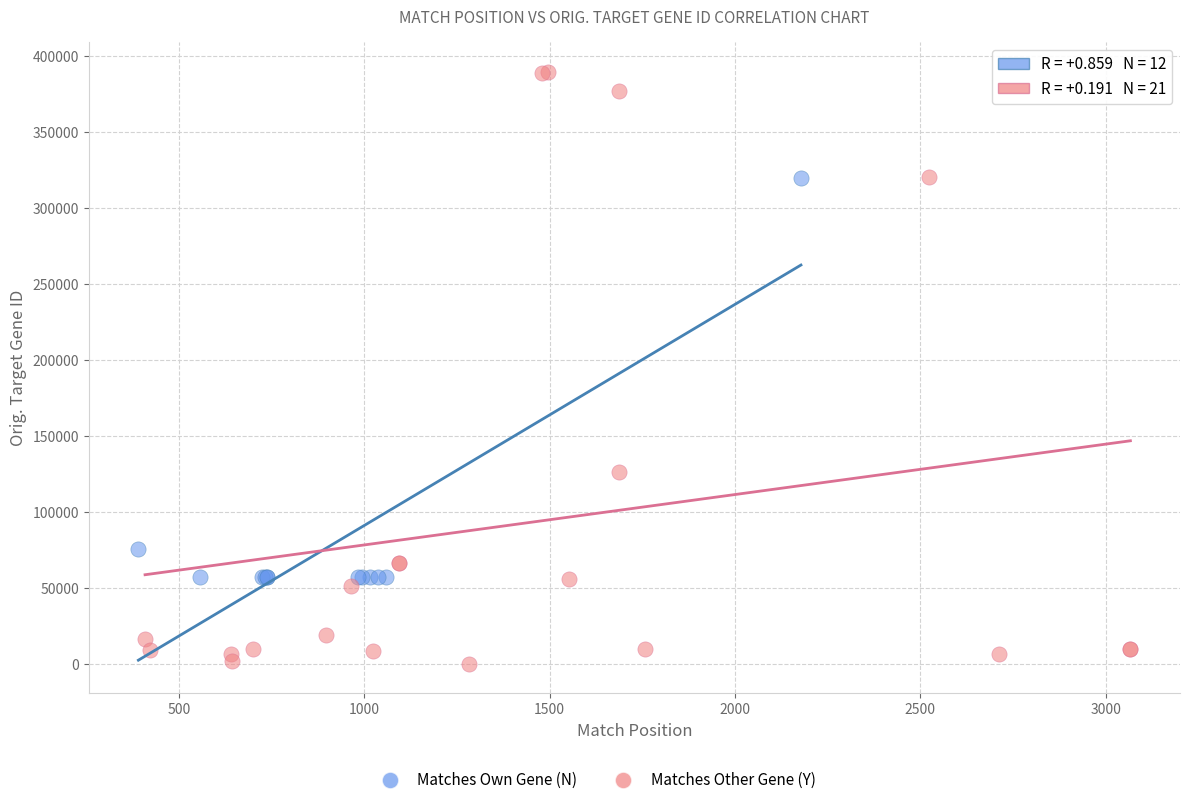

Which series has the largest Y range (max minus min)?

Matches Other Gene (Y)